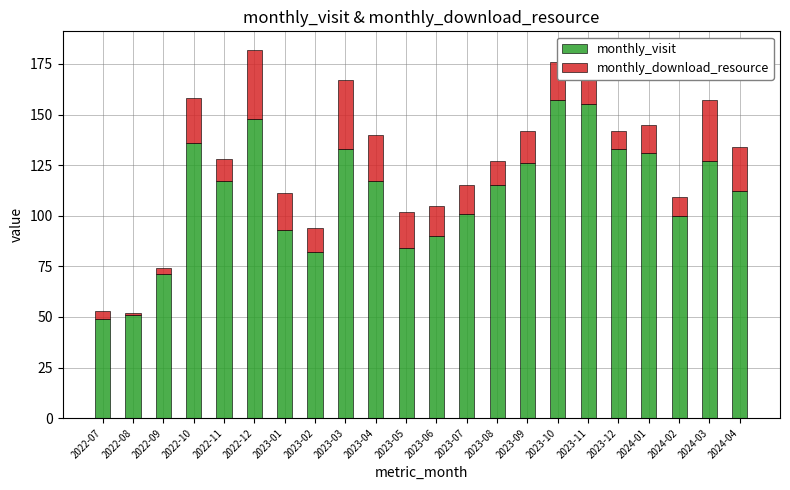

What is the total value across all series at 2024-01?

145